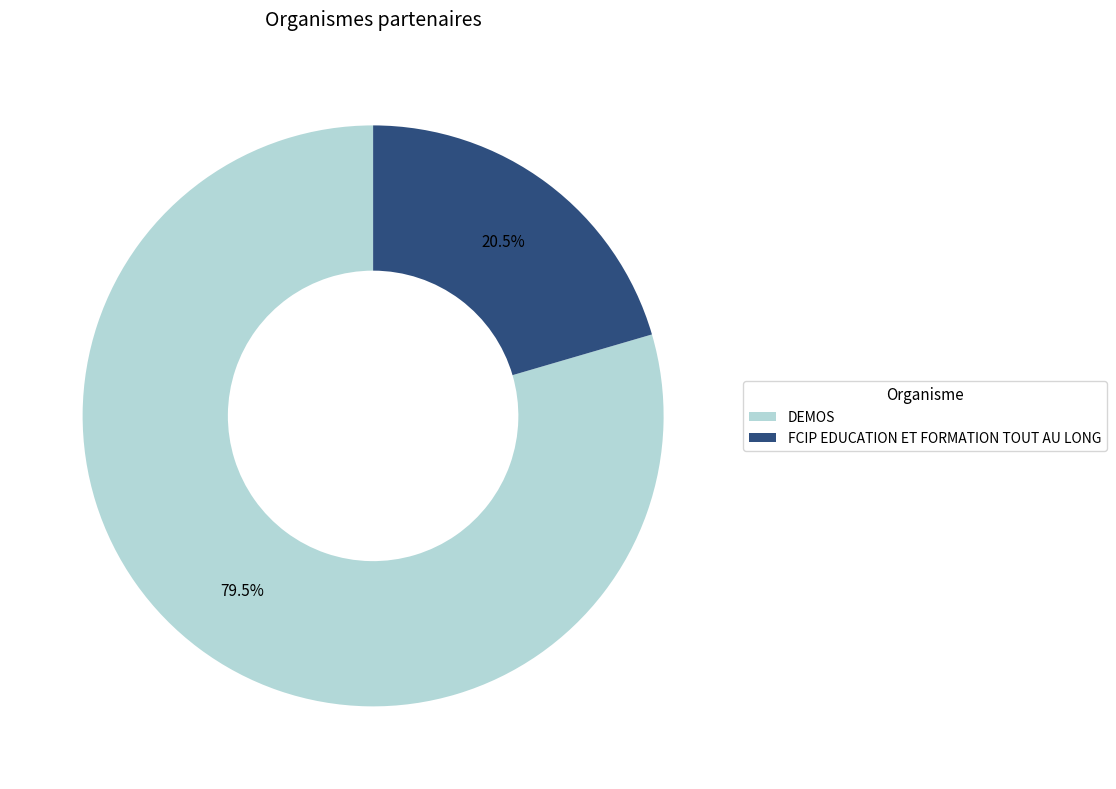

Count the number of slices in the pie.

2